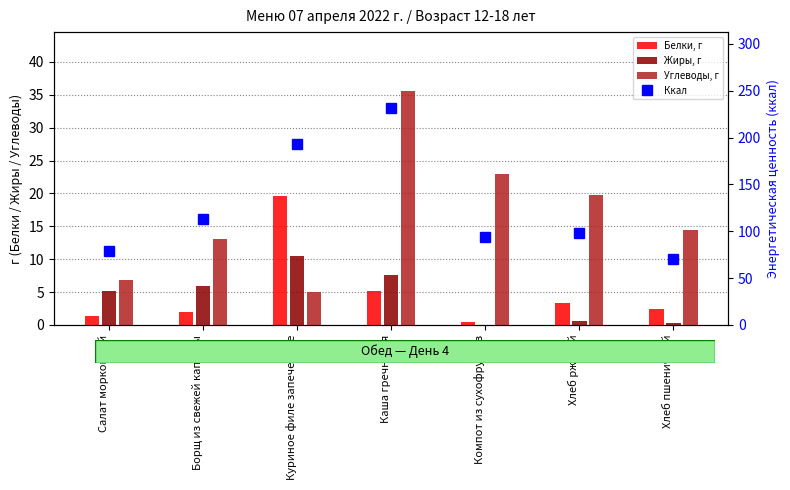

How many series are shown in this chart?

4